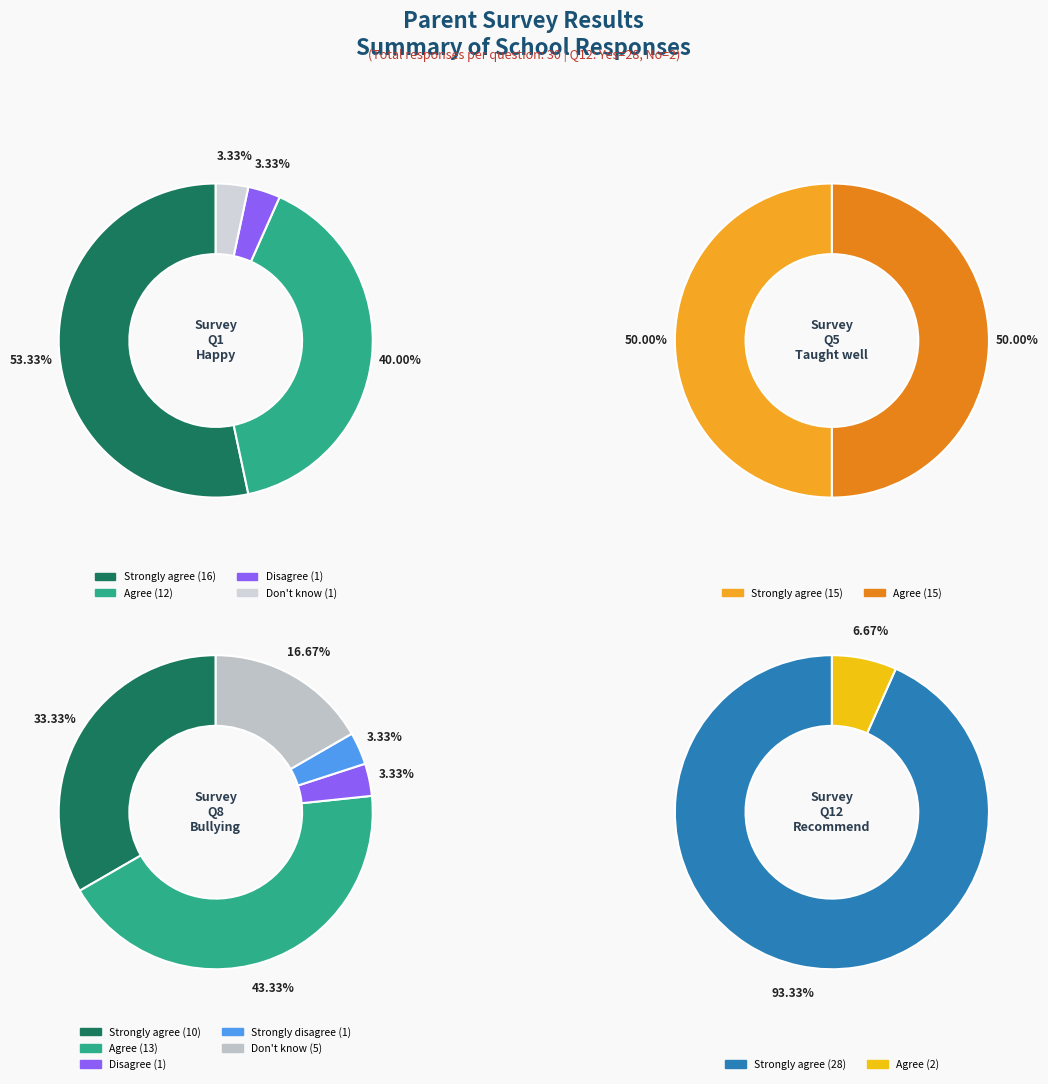

Do Strongly disagree and Don't know together represent more than half of the pie?

No